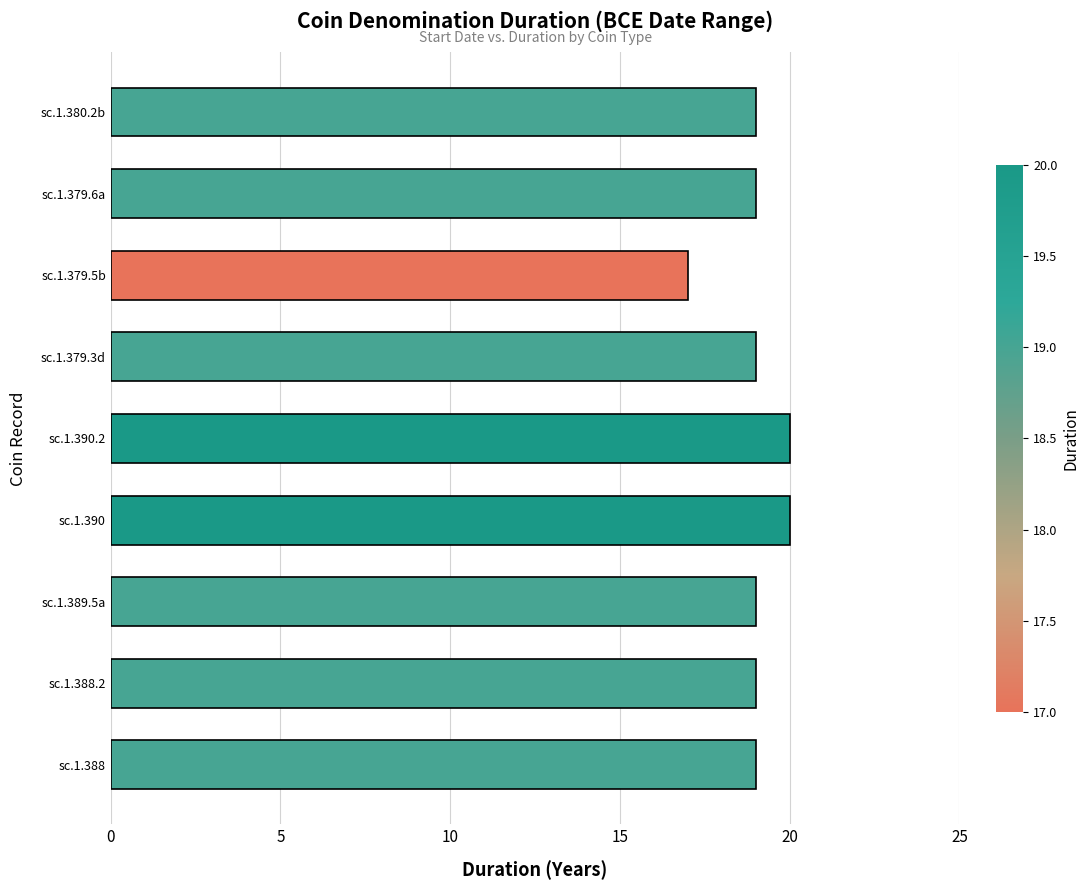

Read the value at sc.1.380.2b.

19